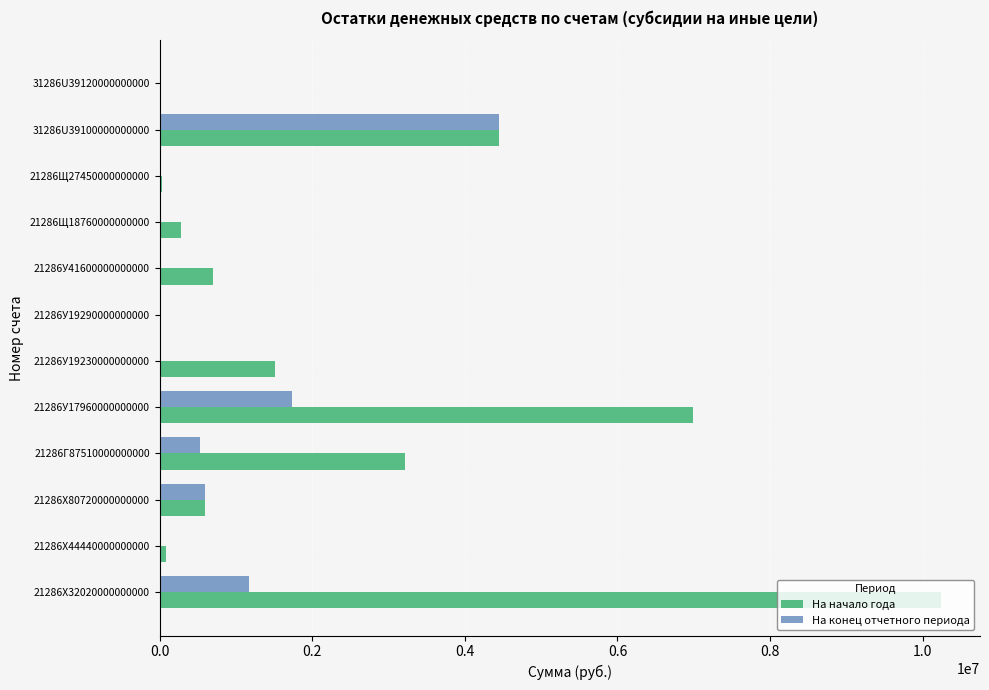

What is the total value across all series at 21286X32020000000000?

11407622.2